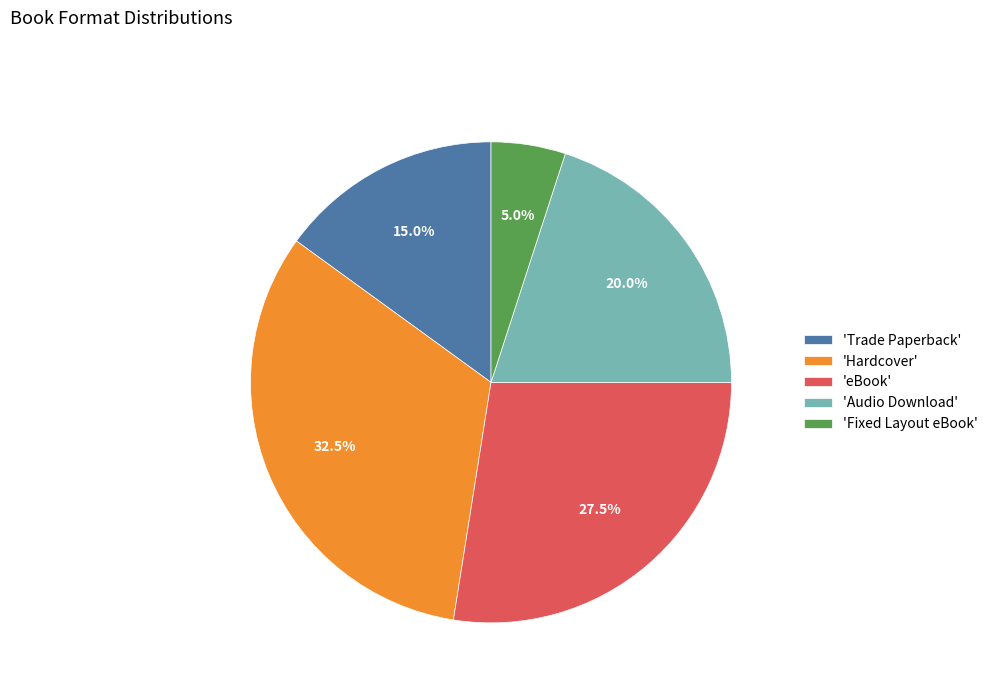

Rank the categories by value from lowest to highest.

'Fixed Layout eBook', 'Trade Paperback', 'Audio Download', 'eBook', 'Hardcover'